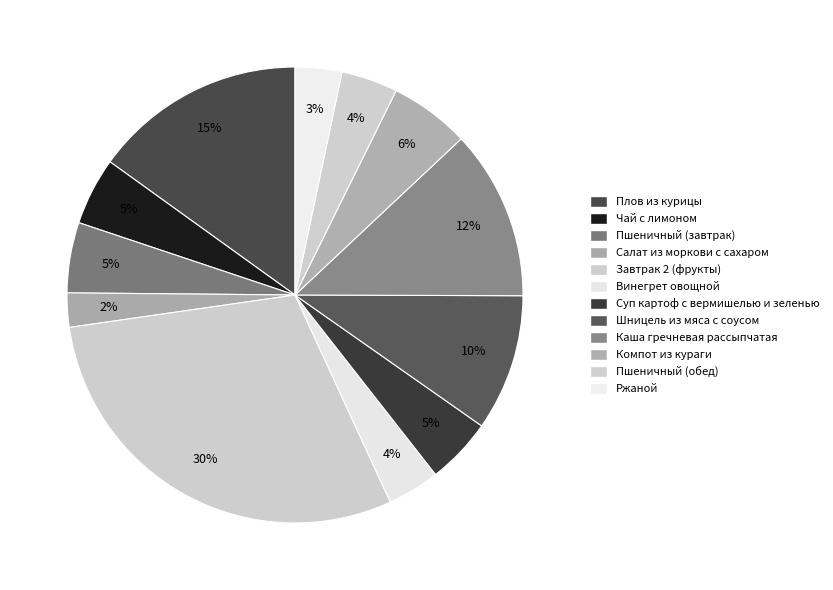

How many segments does this pie chart have?

12